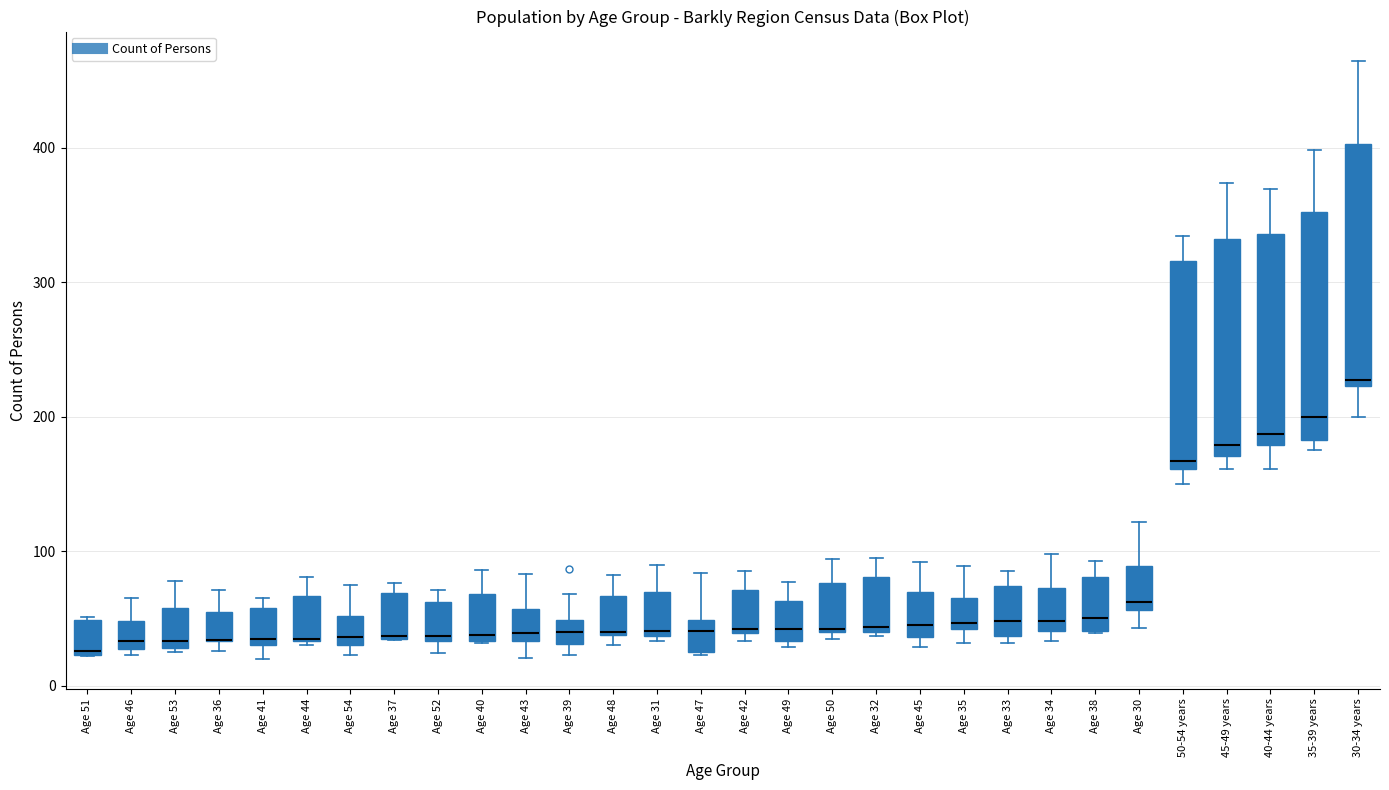

Reading left to right, transcribe this box plot: for each box, give where its median line is, the range the box spans, and where its two whiskers end, as read against the y-axis. The values are not printed on the chart, so give them approximately, as read against the axis.

Age 51: median 30, box 20 to 50, whiskers 20 to 50
Age 46: median 30 (just above the box's lower edge), box 30 to 50, whiskers 20 to 70
Age 53: median 30 (just above the box's lower edge), box 30 to 60, whiskers 30 to 80
Age 36: median 30 (drawn on the box's lower edge), box 30 to 60, whiskers 30 (just below the box's lower edge) to 70
Age 41: median 40, box 30 to 60, whiskers 20 to 70
Age 44: median 40, box 30 to 70, whiskers 30 to 80
Age 54: median 40, box 30 to 50, whiskers 20 to 80
Age 37: median 40, box 40 to 70, whiskers 30 to 80
Age 52: median 40, box 30 to 60, whiskers 20 to 70
Age 40: median 40, box 30 to 70, whiskers 30 to 90
Age 43: median 40, box 30 to 60, whiskers 20 to 80
Age 39: median 40, box 30 to 50, whiskers 20 to 70
Age 48: median 40, box 40 to 70, whiskers 30 to 80
Age 31: median 40 (just above the box's lower edge), box 40 to 70, whiskers 30 to 90
Age 47: median 40, box 30 to 50, whiskers 20 to 80
Age 42: median 40, box 40 to 70, whiskers 30 to 90
Age 49: median 40, box 30 to 60, whiskers 30 (just below the box's lower edge) to 80
Age 50: median 40, box 40 to 80, whiskers 40 (just below the box's lower edge) to 90
Age 32: median 40 (just above the box's lower edge), box 40 to 80, whiskers 40 to 100
Age 45: median 50, box 40 to 70, whiskers 30 to 90
Age 35: median 50, box 40 to 70, whiskers 30 to 90
Age 33: median 50, box 40 to 70, whiskers 30 to 90
Age 34: median 50, box 40 to 70, whiskers 30 to 100
Age 38: median 50, box 40 to 80, whiskers 40 to 90
Age 30: median 60 (just above the box's lower edge), box 60 to 90, whiskers 40 to 120
50-54 years: median 170, box 160 to 320, whiskers 150 to 330
45-49 years: median 180, box 170 to 330, whiskers 160 to 370
40-44 years: median 190, box 180 to 340, whiskers 160 to 370
35-39 years: median 200, box 180 to 350, whiskers 180 (just below the box's lower edge) to 400
30-34 years: median 230, box 220 to 400, whiskers 200 to 460